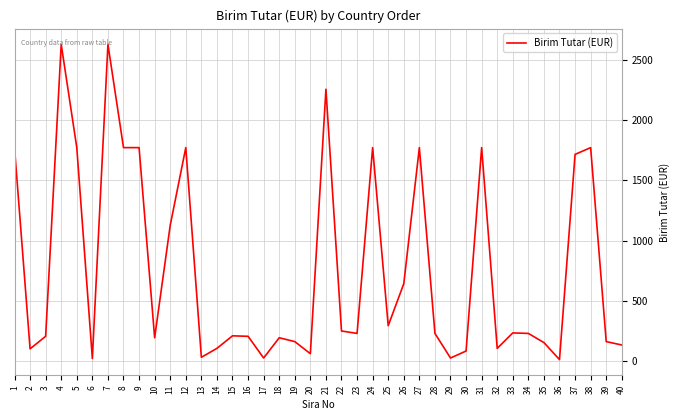

What is the sum of the values at 5 and 12?

3544